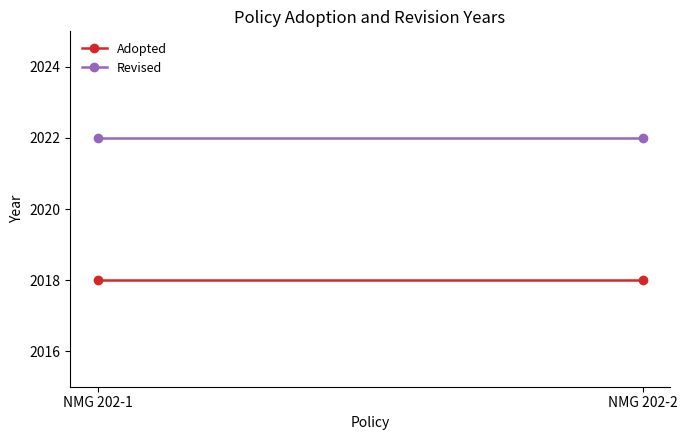

The Revised series shows 3014 at NMG 202-2. True or false?

False